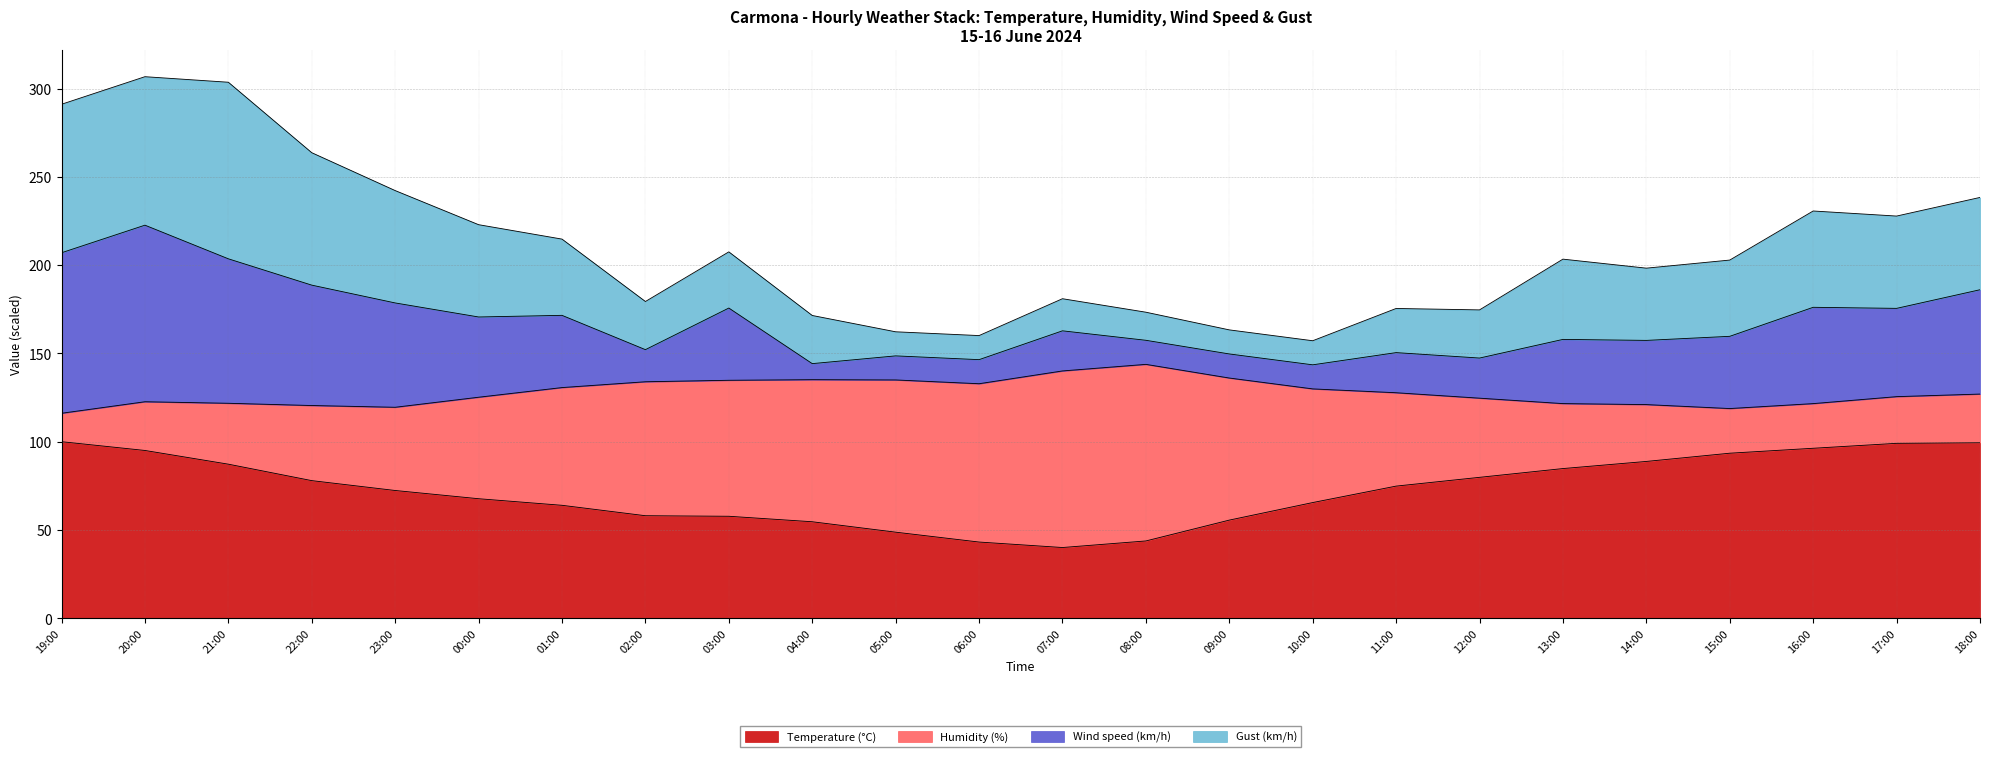

True or false: Temperature (°C) has a value of 95.0 at 20:00.

True